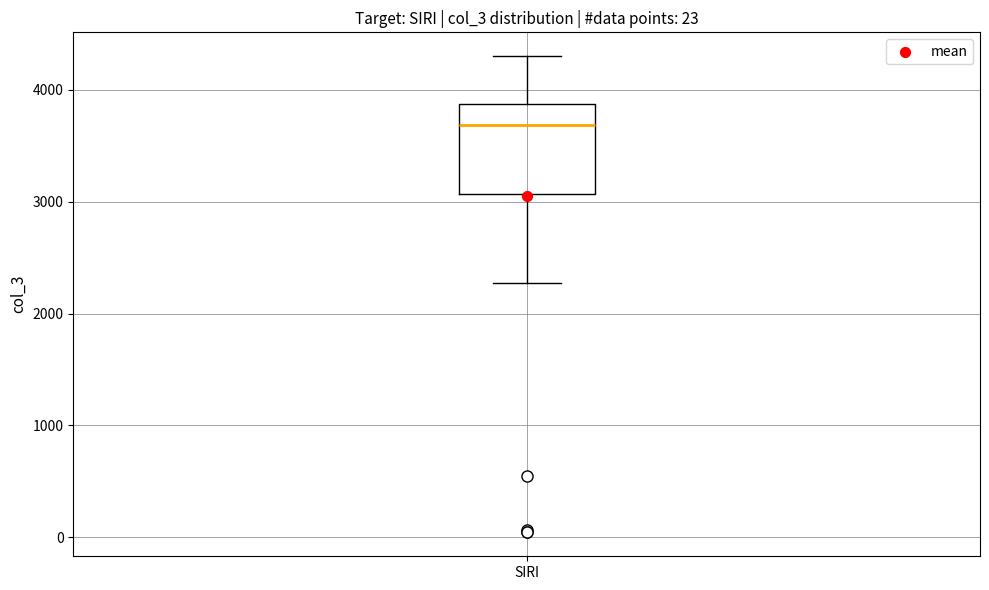

Read this box plot against the y-axis: the position of the median line, the range covered by the box, and the ends of both whiskers. The values are not printed on the chart, so give them approximately, as read against the axis.

median 3700, box 3100 to 3900, whiskers 2300 to 4300